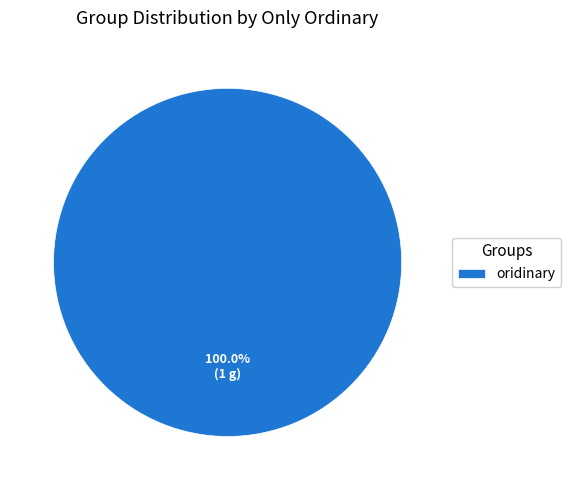

Rank the categories by value from lowest to highest.

oridinary